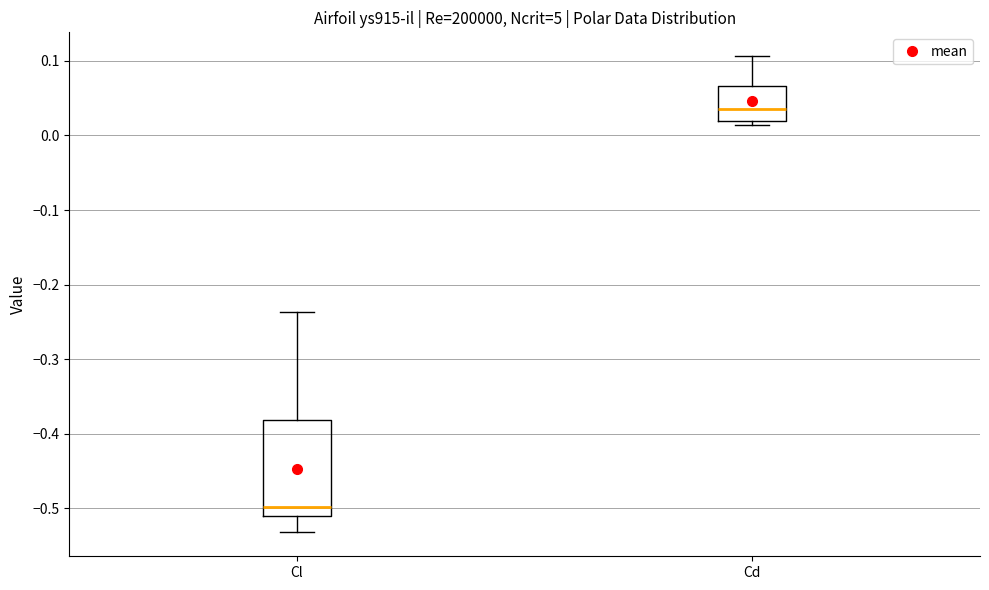

Which box's median line is the highest?

Cd